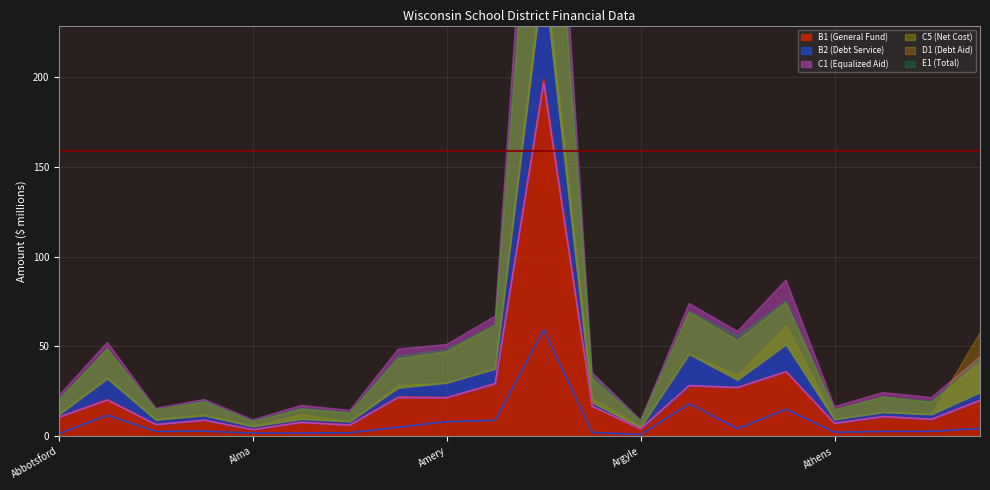

The B2 (Debt Service) series shows 11.2 at Arrowhead UHS. True or false?

False